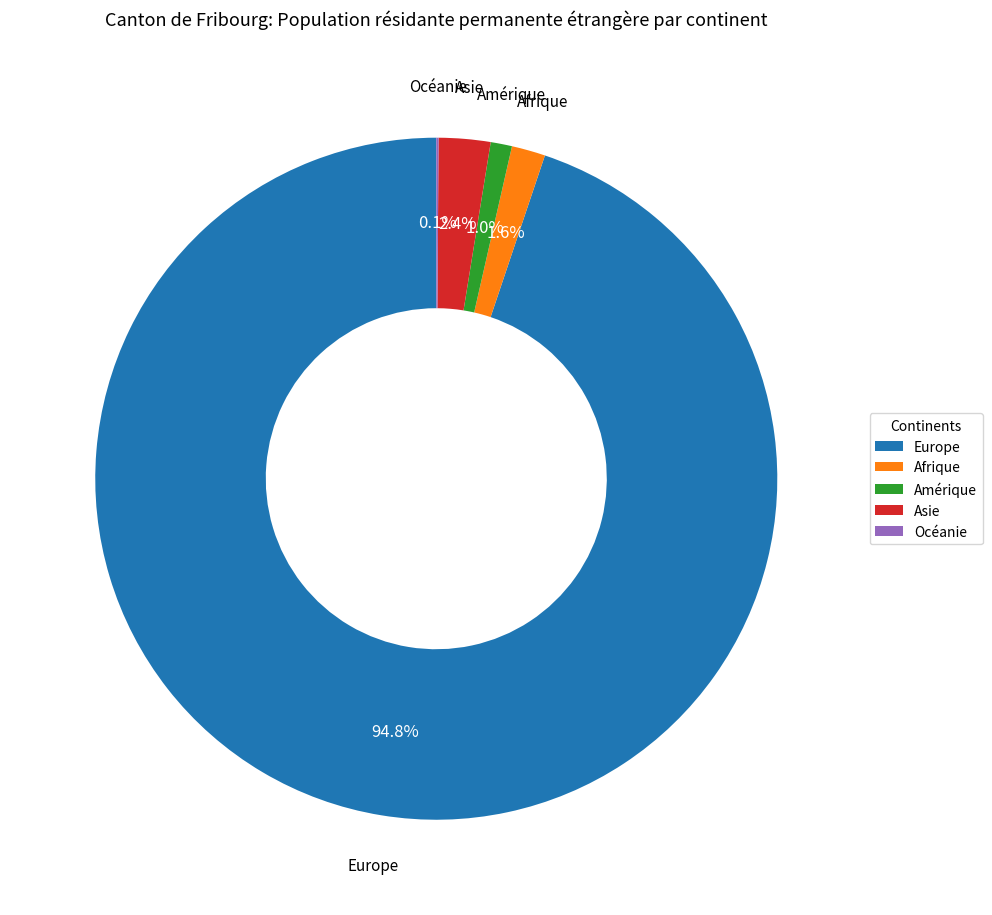

What is the largest slice in the pie chart?

Europe